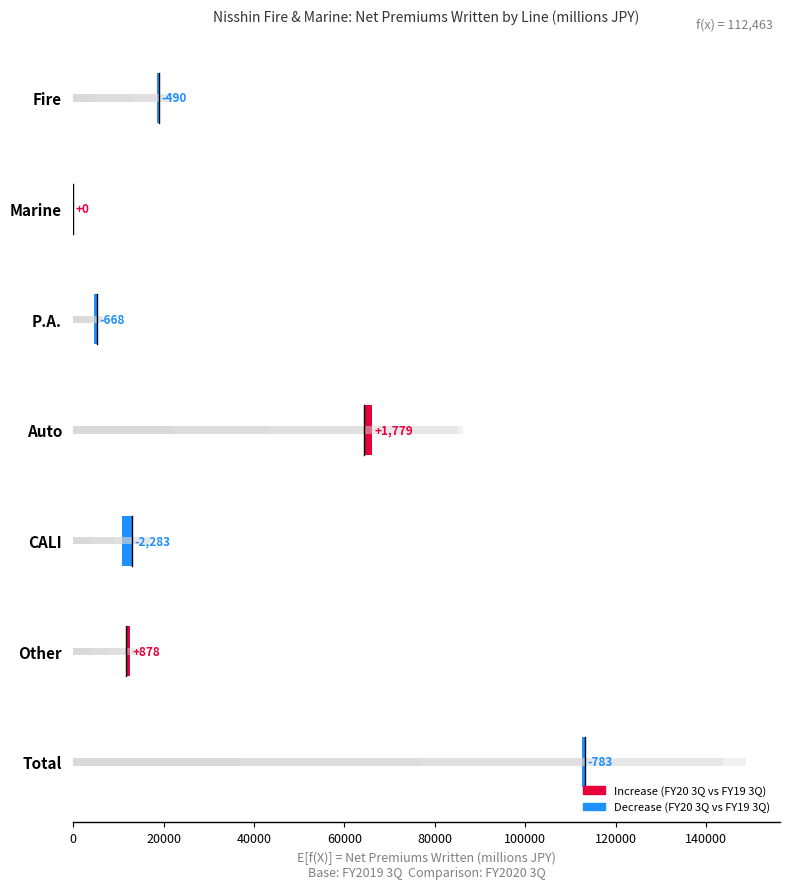

Does the chart contain stacked bars?

No